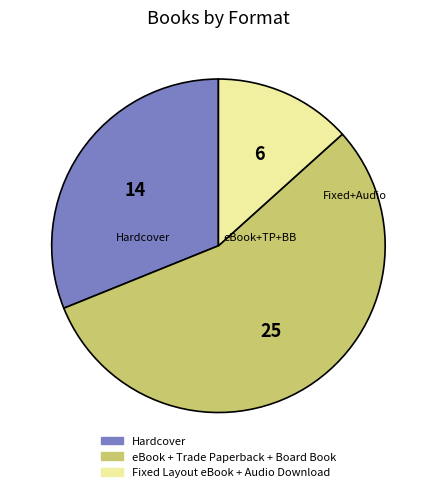

Is there a majority slice in this chart?

Yes